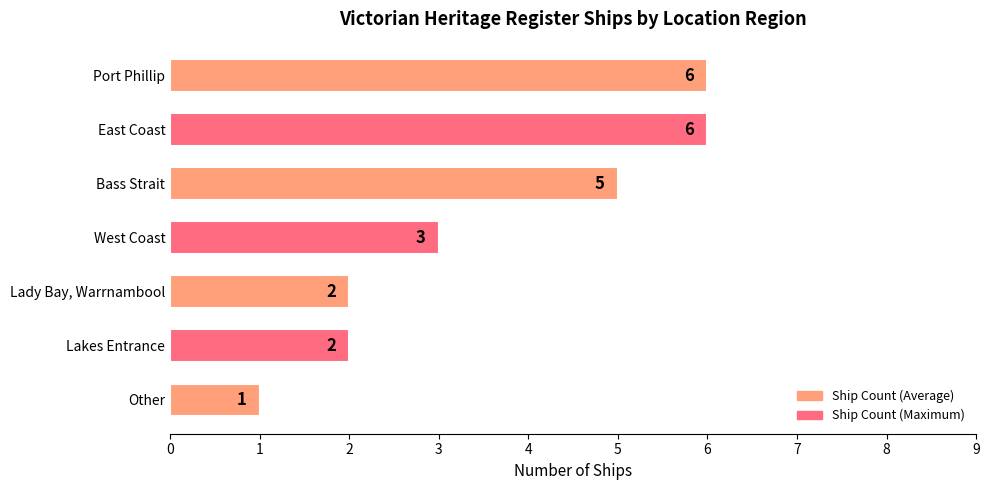

Reading top to bottom, extract all data points from this chart.

Port Phillip=6	East Coast=6	Bass Strait=5	West Coast=3	Lady Bay, Warrnambool=2	Lakes Entrance=2	Other=1